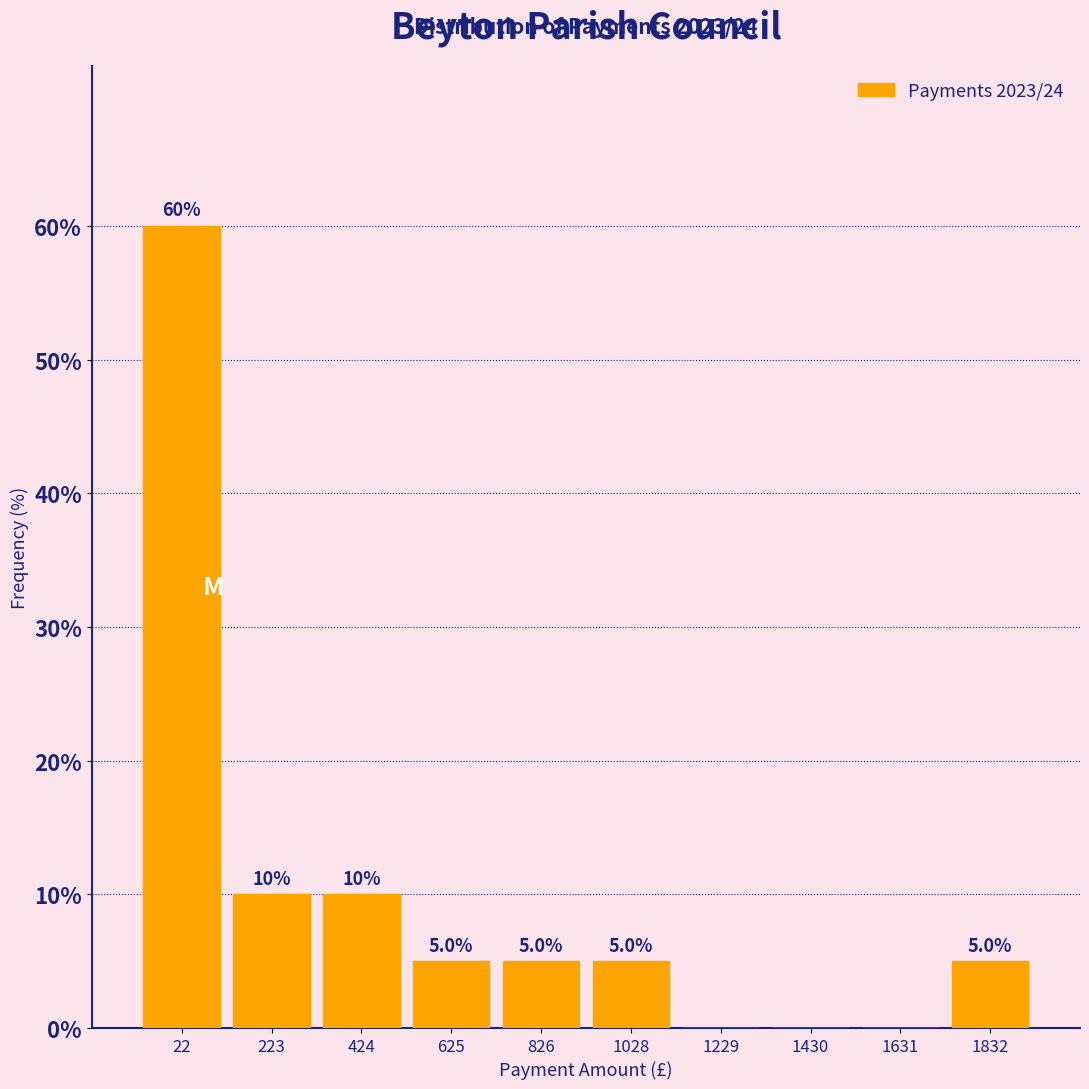

Reading left to right, what are all the values shown in this chart?

22=60	223=10	424=10	625=5	826=5	1028=5	1229=0	1430=0	1631=0	1832=5